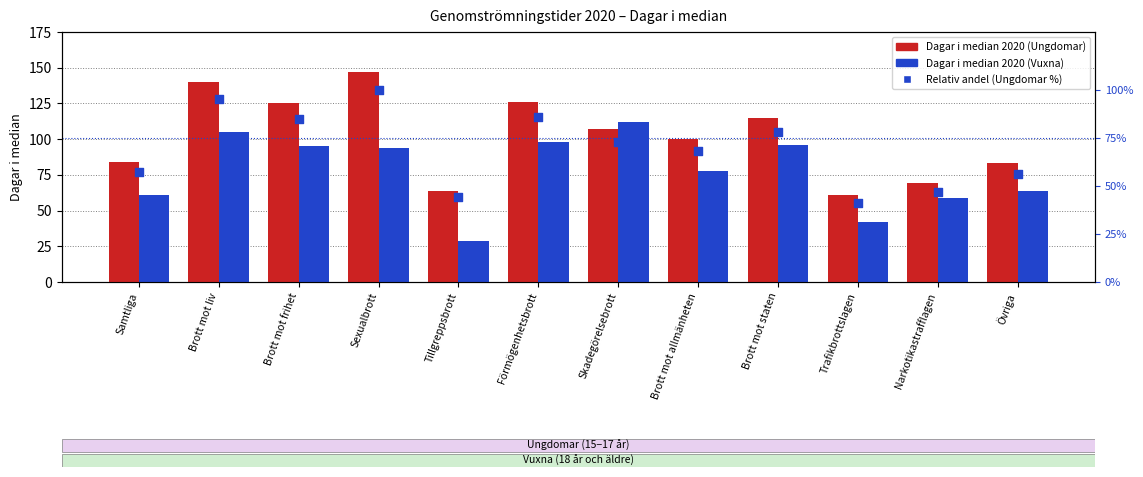

At which category is the sum across all series the highest?

Sexualbrott